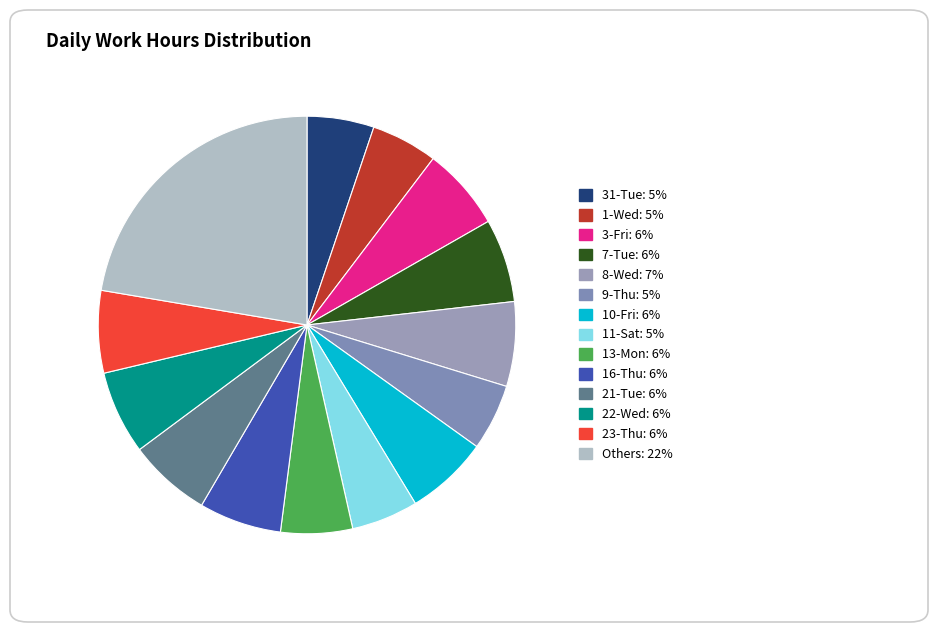

How many segments does this pie chart have?

14